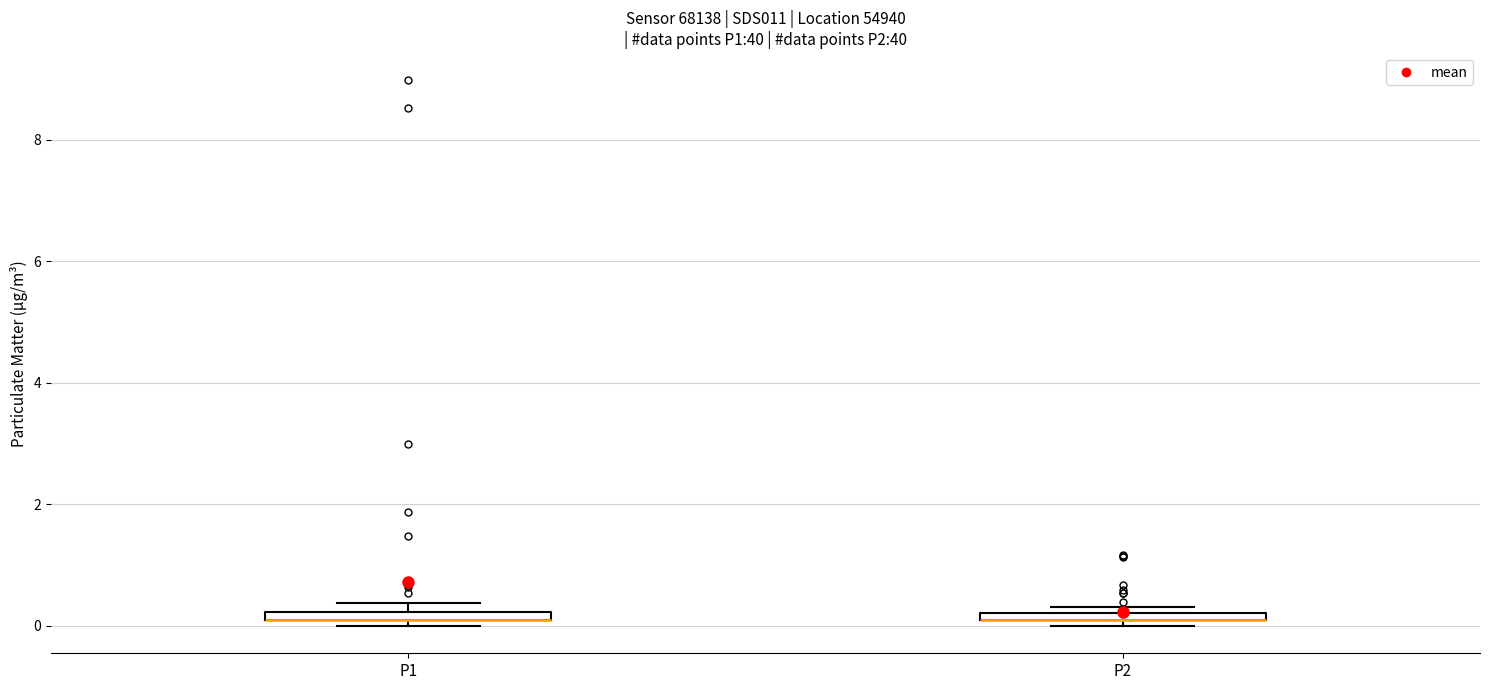

Where is the upper edge of the box for P1 on the y-axis? The values are not printed on the chart, so give them approximately, as read against the axis.

0.2